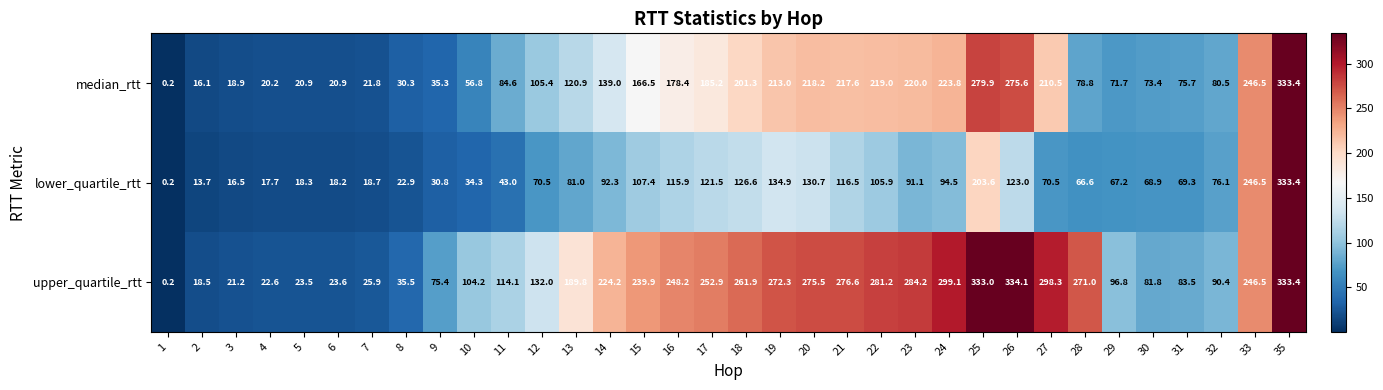

Is it true that lower_quartile_rtt equals 134.9 at 19?

True